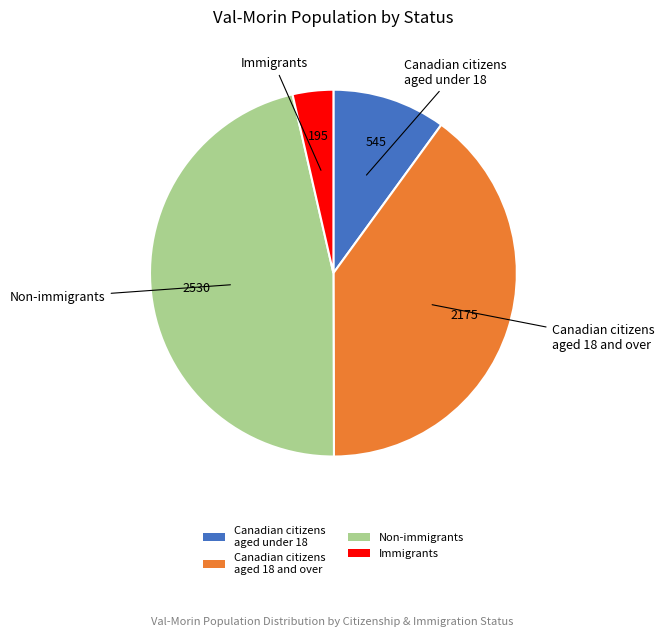

Is it true that Canadian citizens aged 18 and over is 30% of the pie?

False